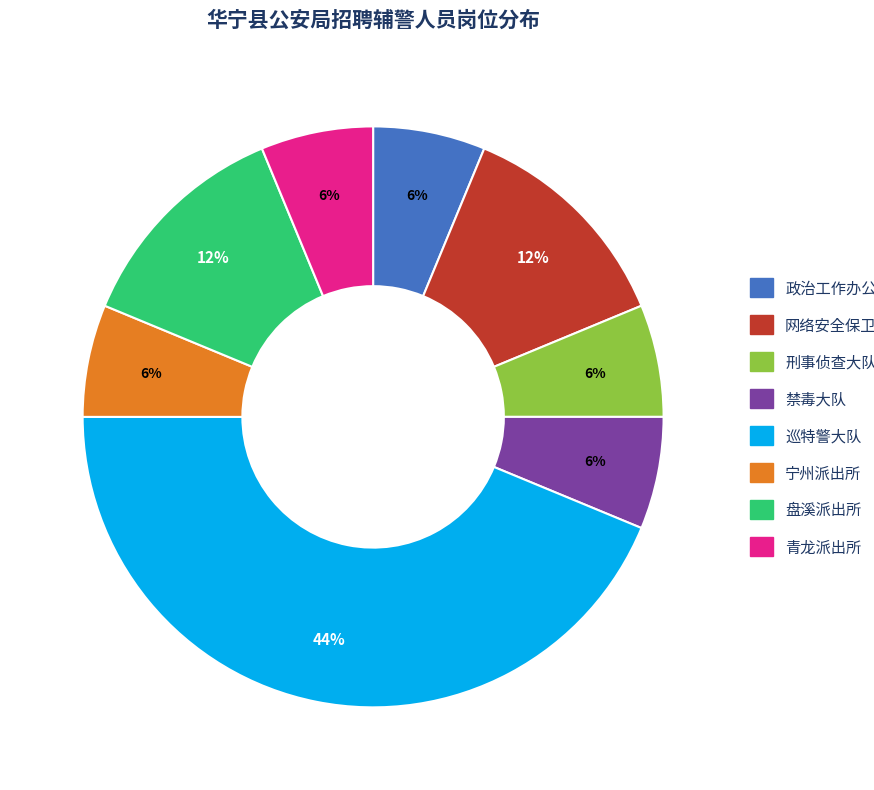

How many slices are in this pie chart?

8